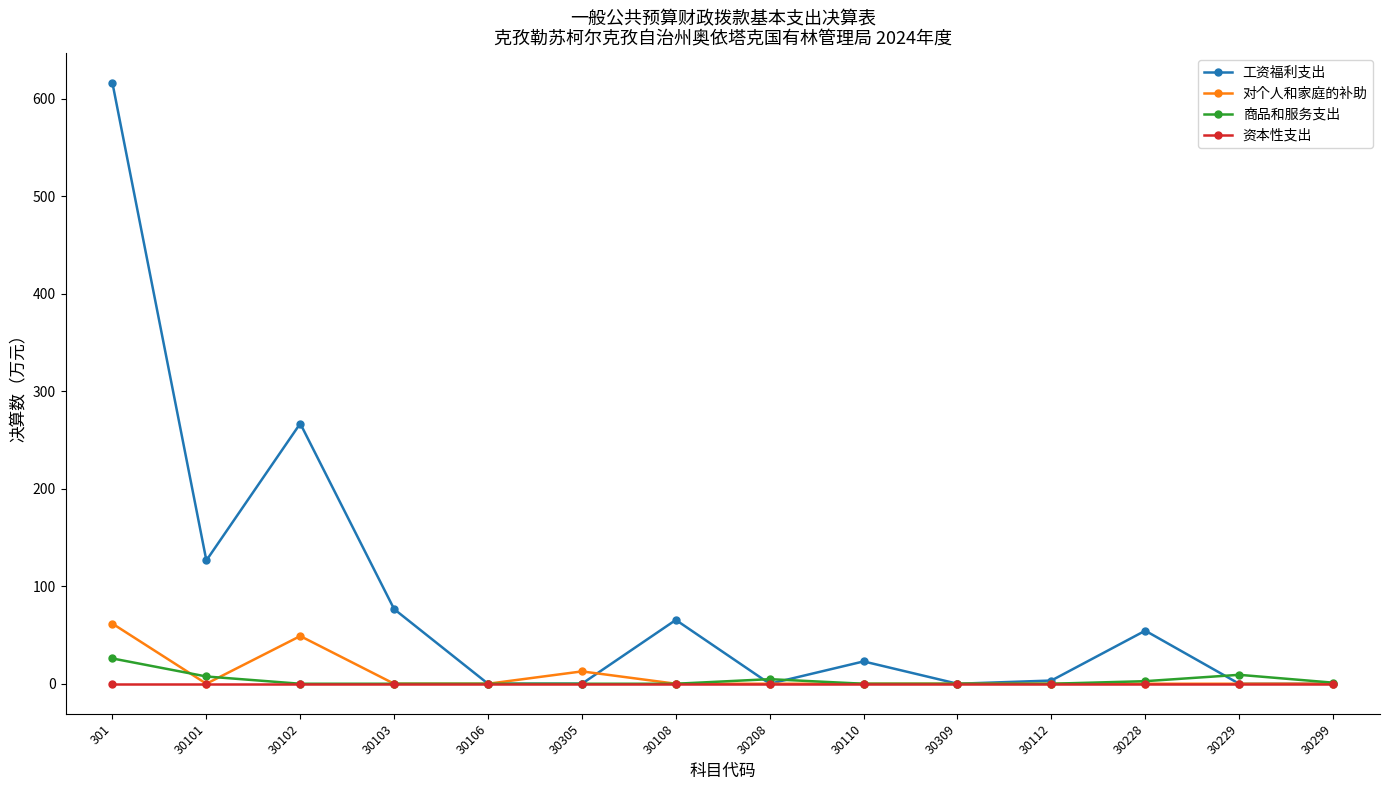

What is the highest value of the 对个人和家庭的补助 series?

61.6